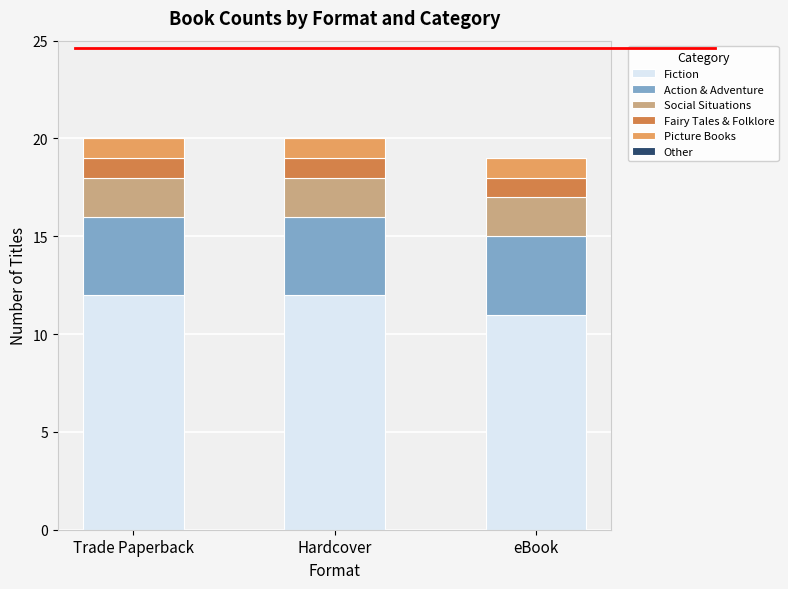

Is it true that Fiction equals 12 at Hardcover?

True